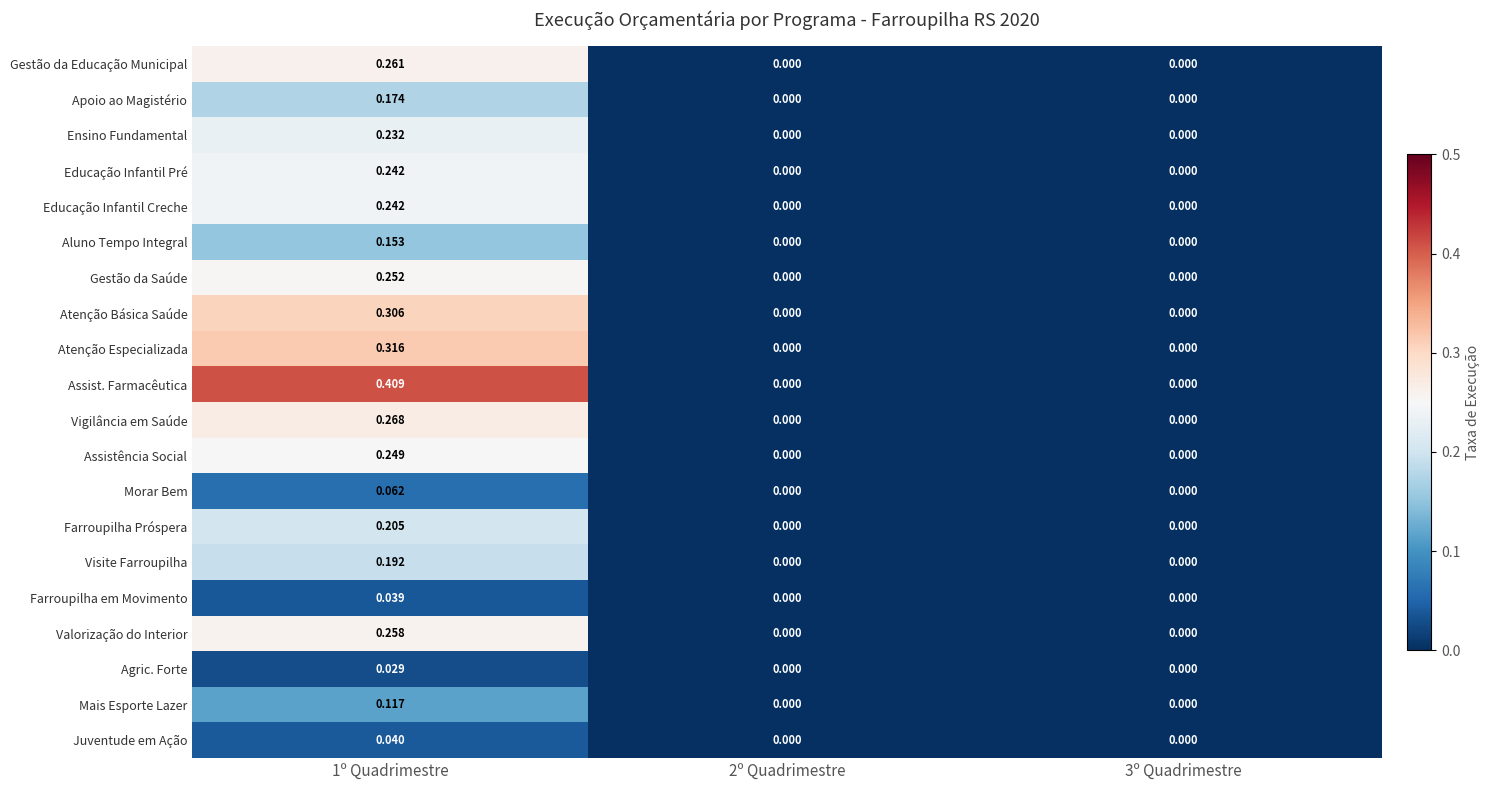

Which series has the largest total across all categories?

Assist. Farmacêutica